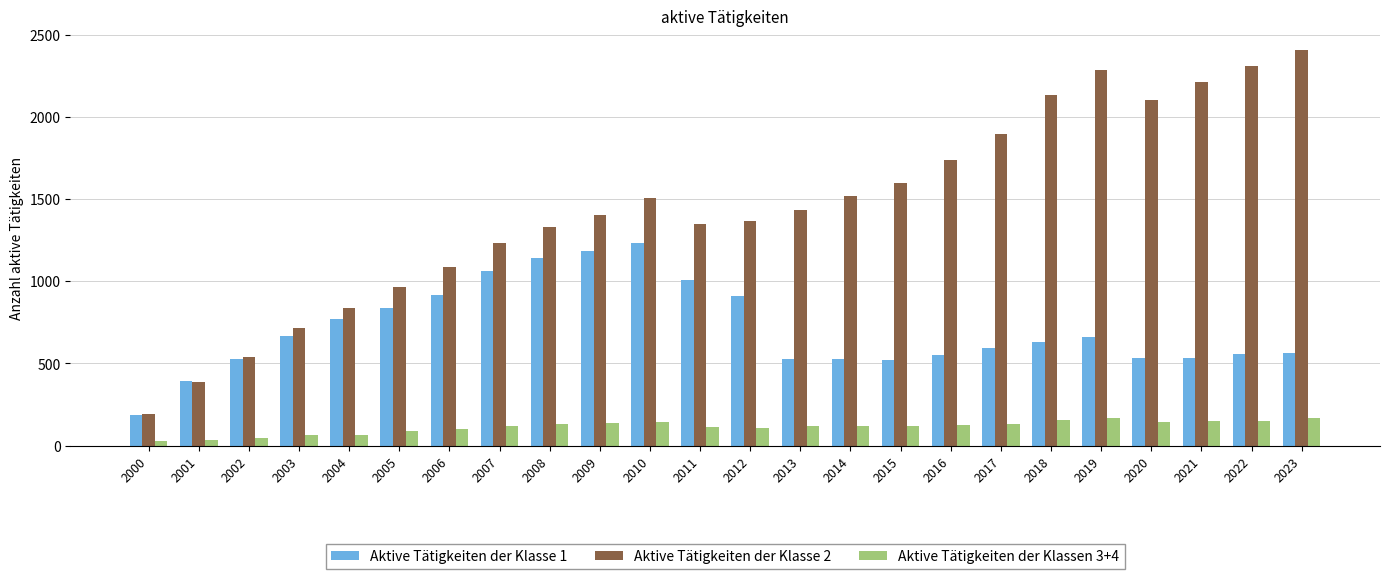

What value does the Aktive Tätigkeiten der Klassen 3+4 series have at 2008, to the nearest 5?

130